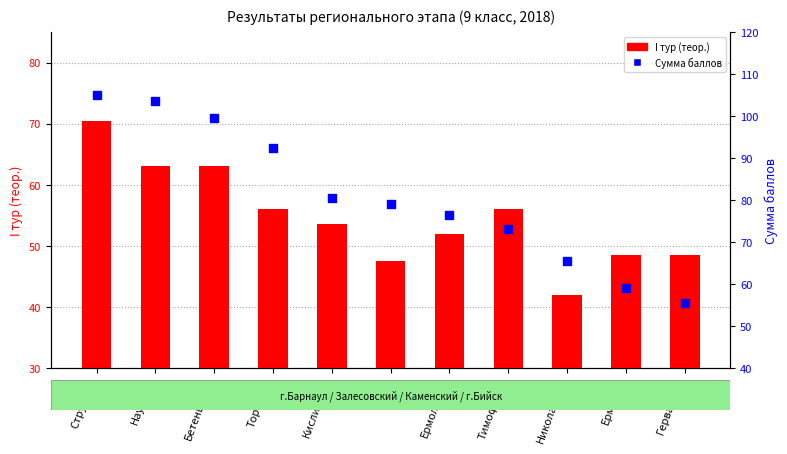

Is the value of Сумма баллов at Гервазиев greater than the value of I тур (теор.) at Наумова?

No